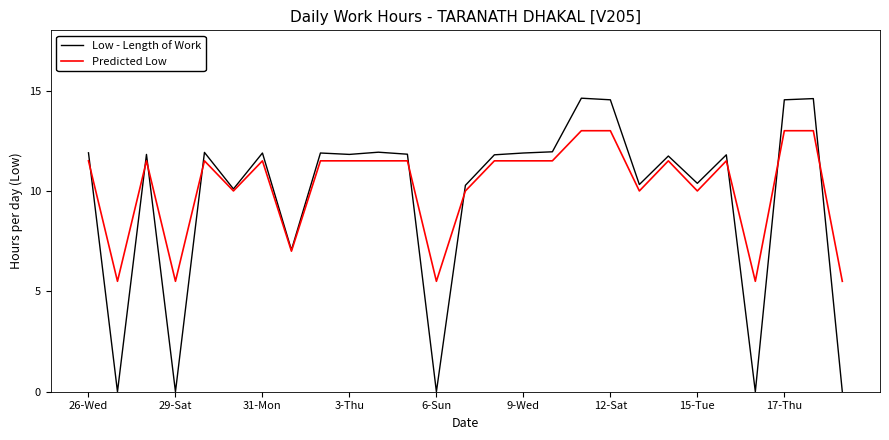

What is the maximum value shown in the chart?

14.6